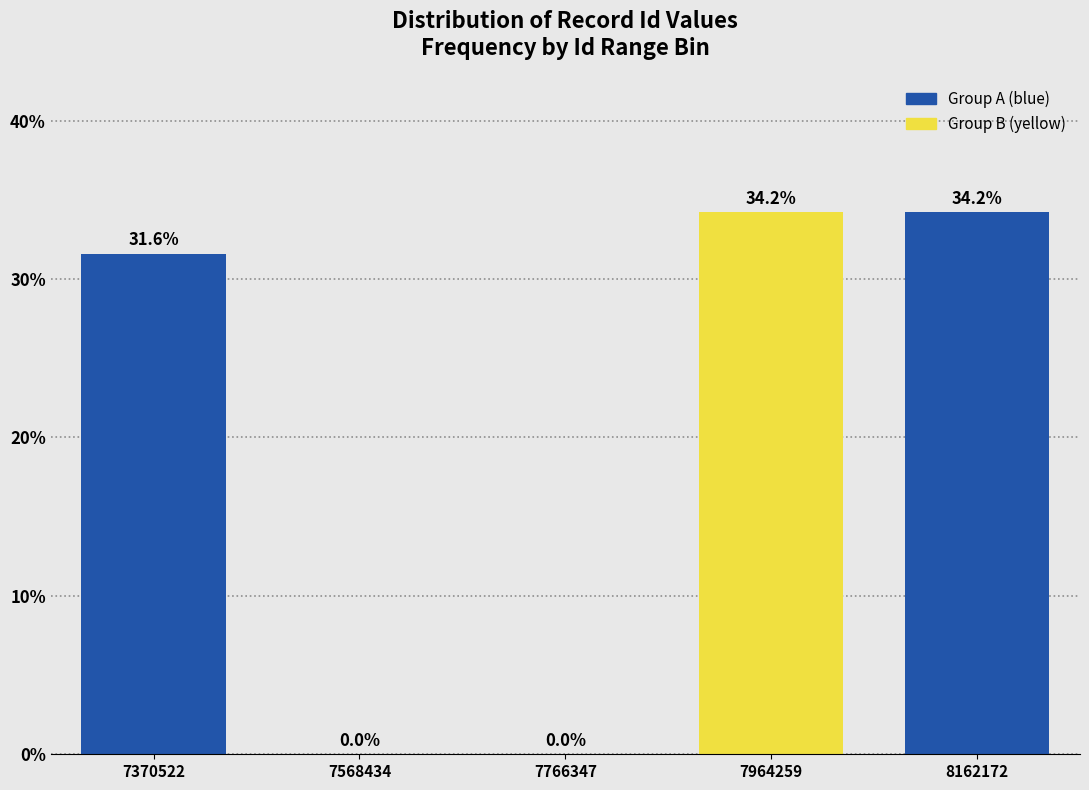

Reading left to right, extract all data points from this chart.

7370522=31.6	7568434=0.0	7766347=0.0	7964259=34.2	8162172=34.2